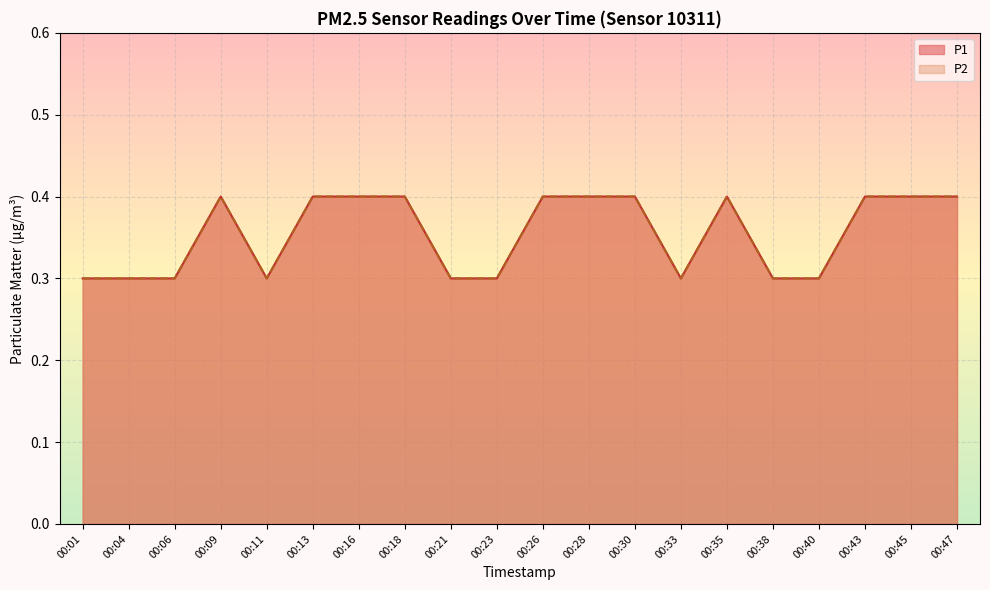

True or false: P2 and P1 cross at least once.

False